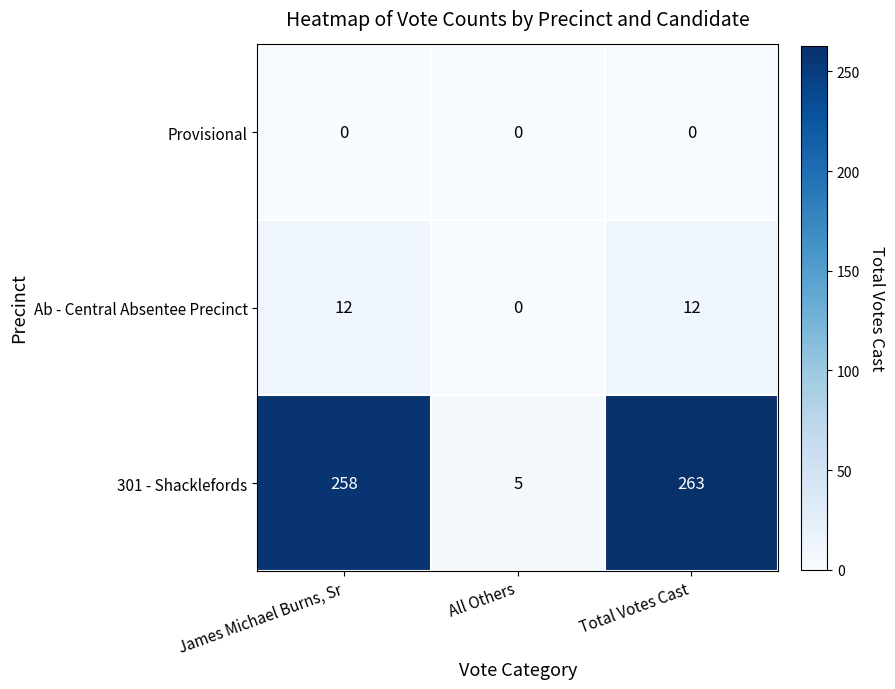

Read the 301 - Shacklefords value at All Others.

5